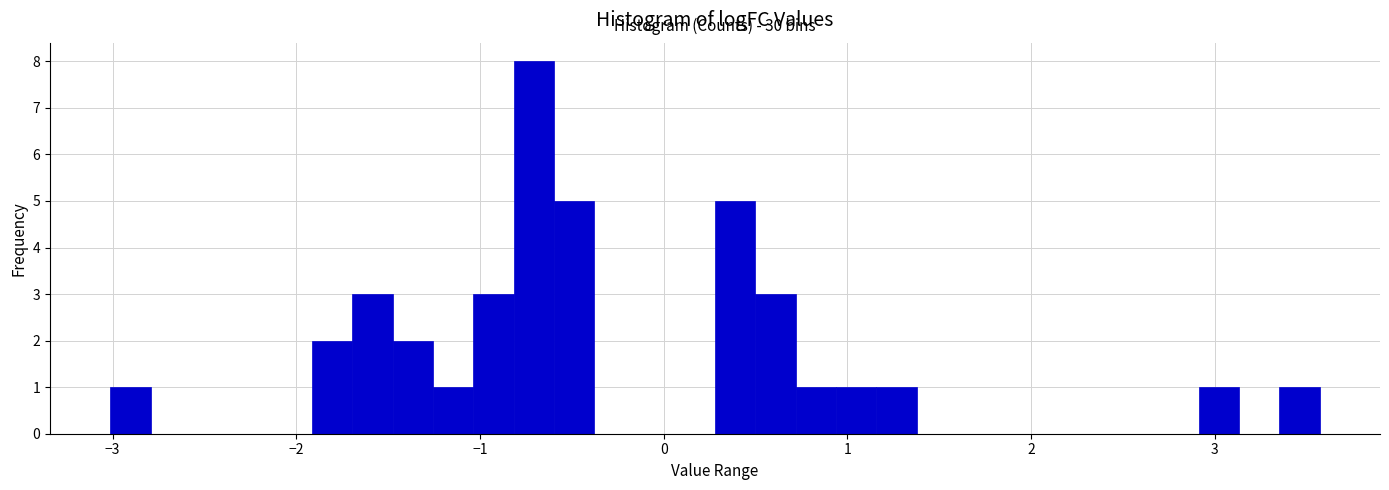

Around what value on the x-axis is the tallest bar? Give the approximate position of its centre, as read against the axis.

-0.7